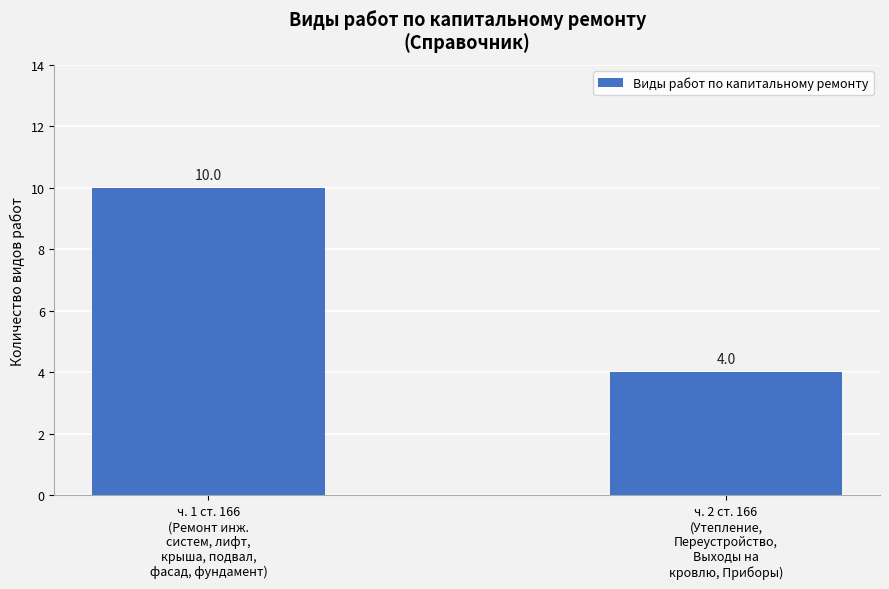

Rank the categories by value from lowest to highest.

ч. 2 ст. 166
(Утепление,
Переустройство,
Выходы на
кровлю, Приборы), ч. 1 ст. 166
(Ремонт инж.
систем, лифт,
крыша, подвал,
фасад, фундамент)